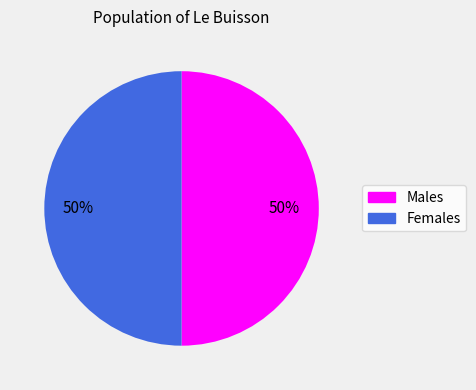

To the nearest percent, what is the average slice percentage?

50%